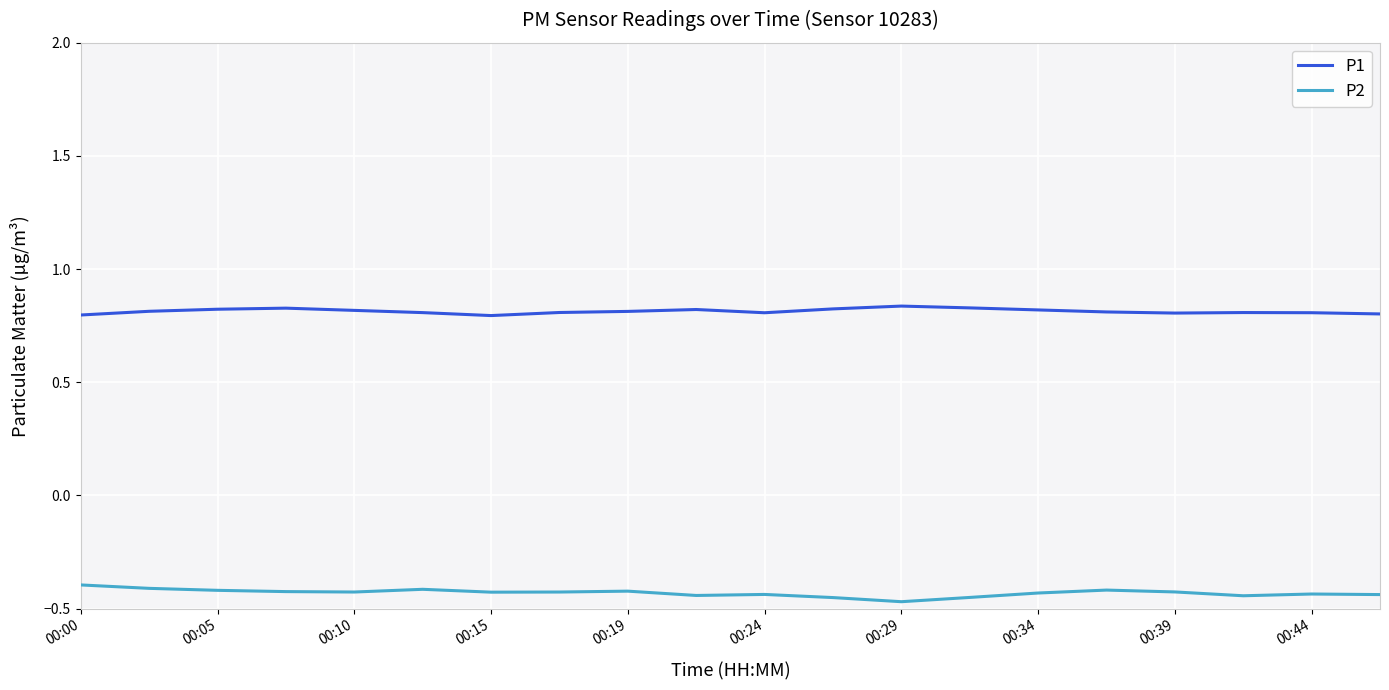

Rank the series by their average value, from lowest to highest.

P2, P1